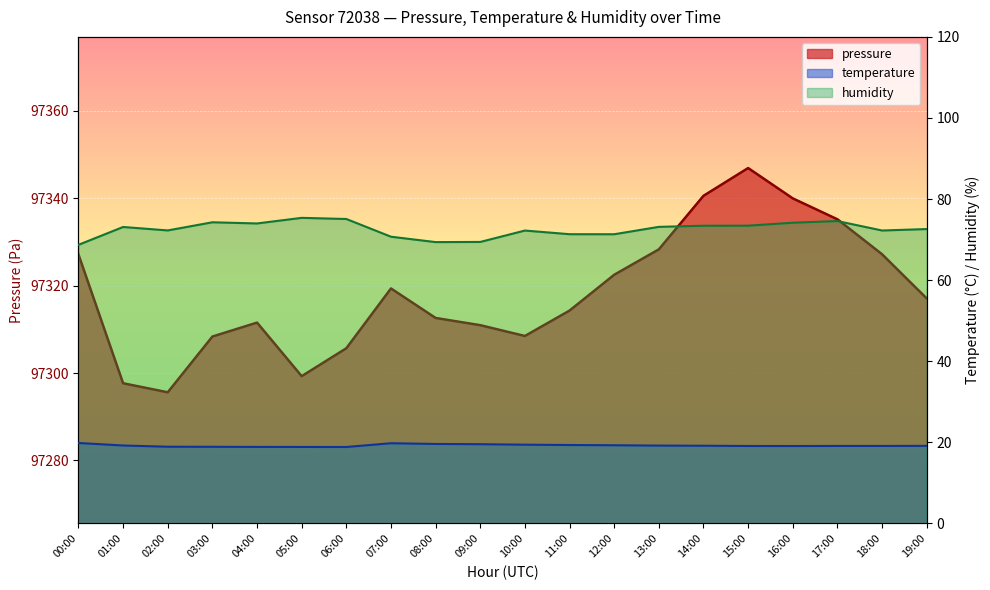

At which label does humidity reach its minimum?

00:00